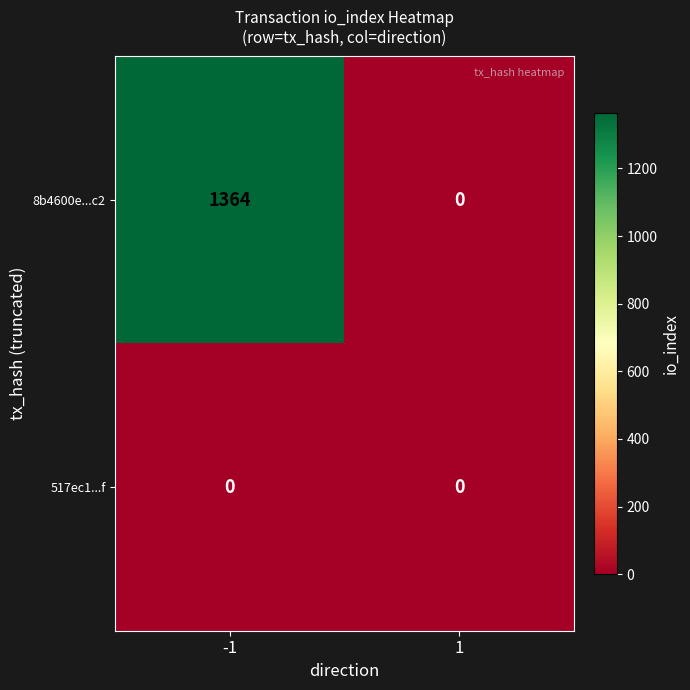

Is it true that 517ec1...f equals 0 at 1?

True